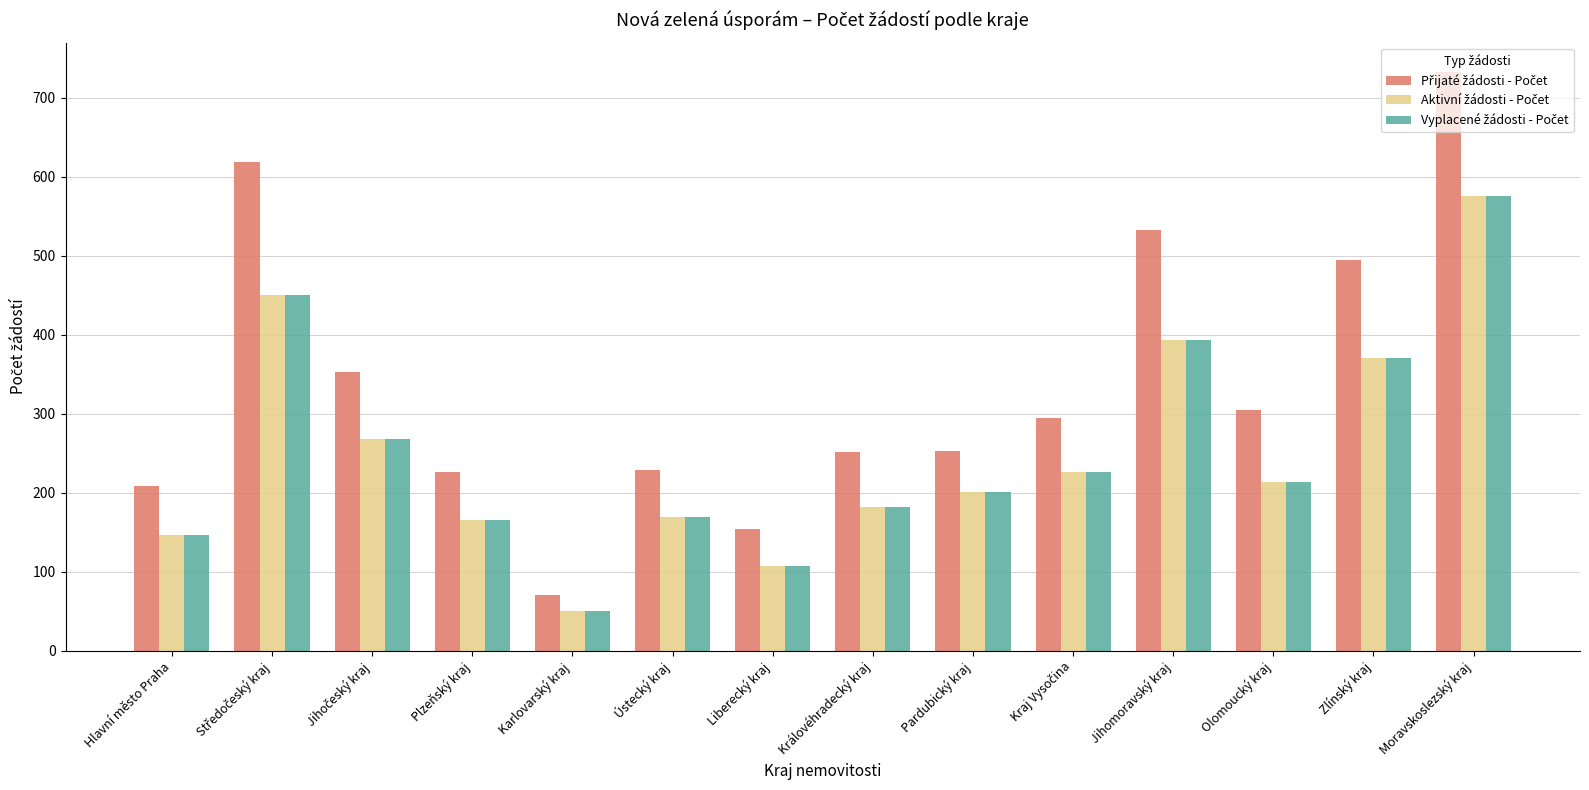

What is the total value across all series at Plzeňský kraj?

558